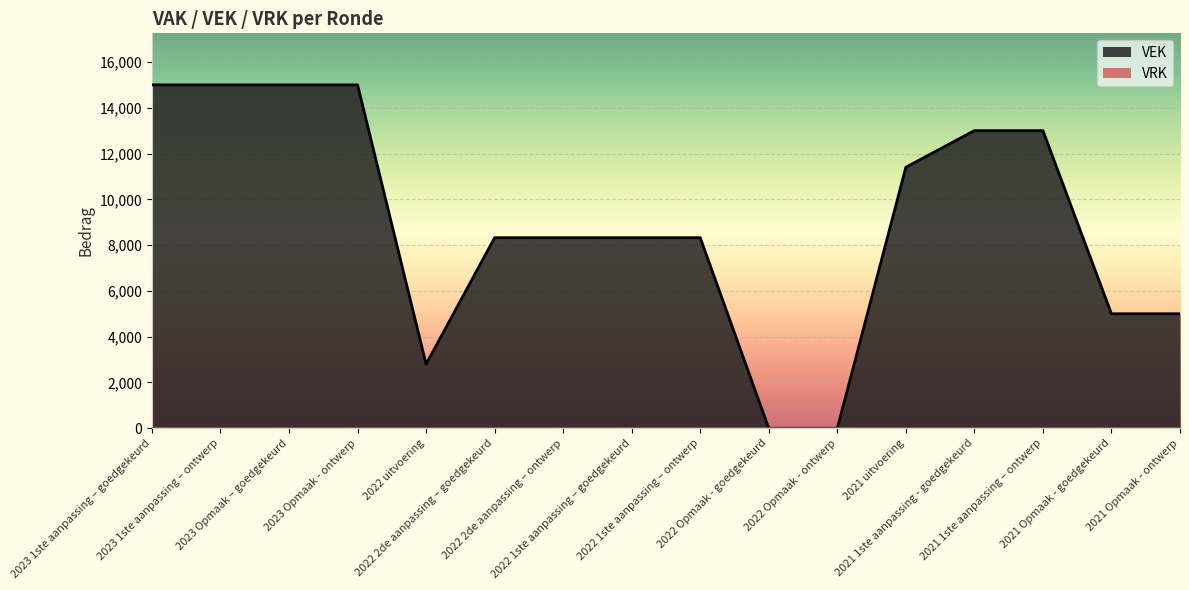

Reading right to left, transcribe all the data shown in this chart.

5000	5000	13000	13000	11400	0	0	8323	8323	8323	8323	2800	15000	15000	15000	15000